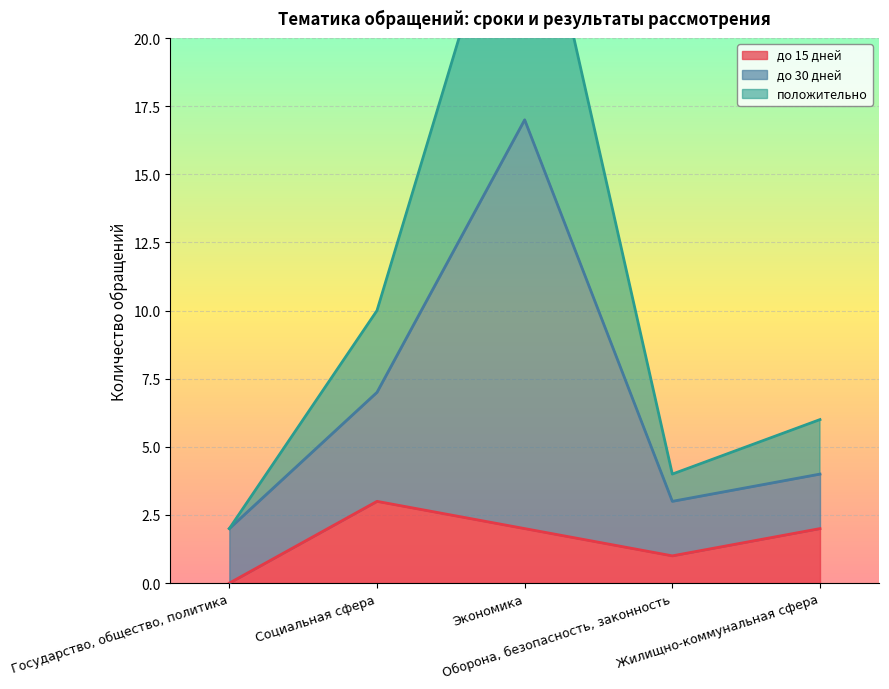

At Экономика, list the series in order from largest to smallest.

до 30 дней, положительно, до 15 дней